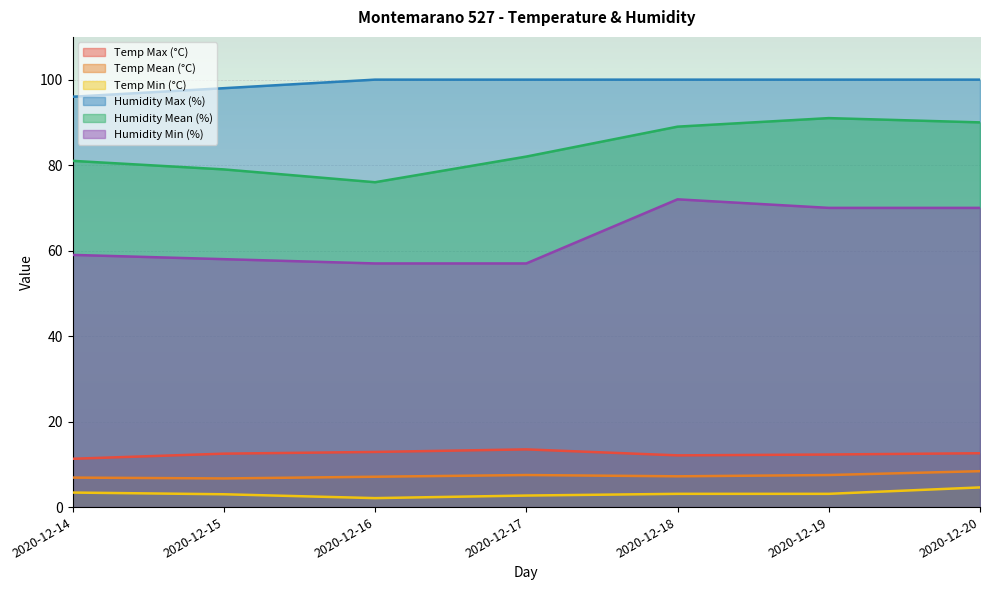

What are all the series names shown in the legend?

Temp Max (°C), Temp Mean (°C), Temp Min (°C), Humidity Max (%), Humidity Mean (%), Humidity Min (%)